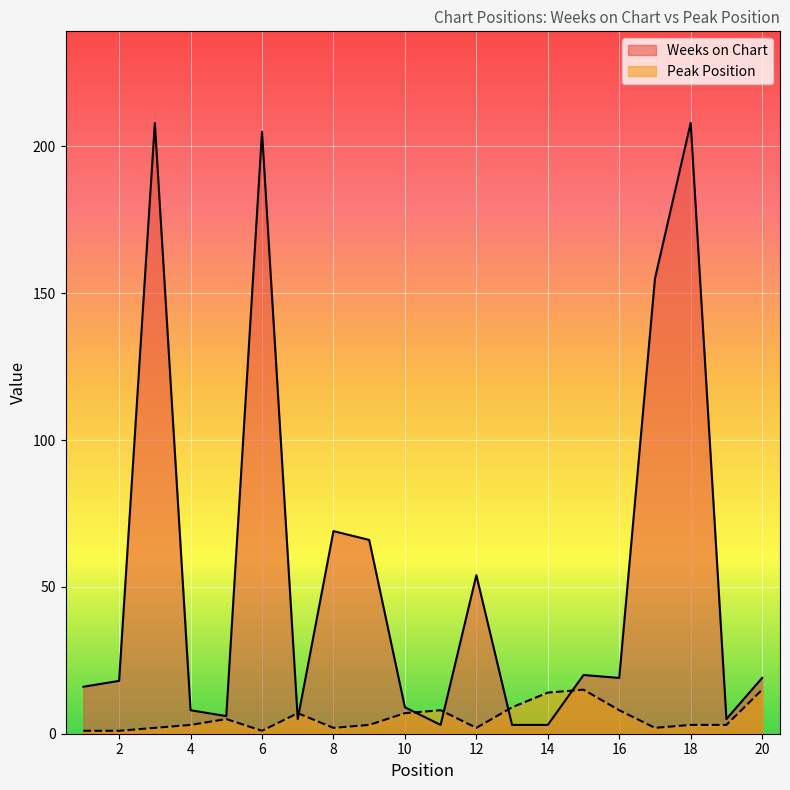

What is the spread (max minus min) of values at 16?

11